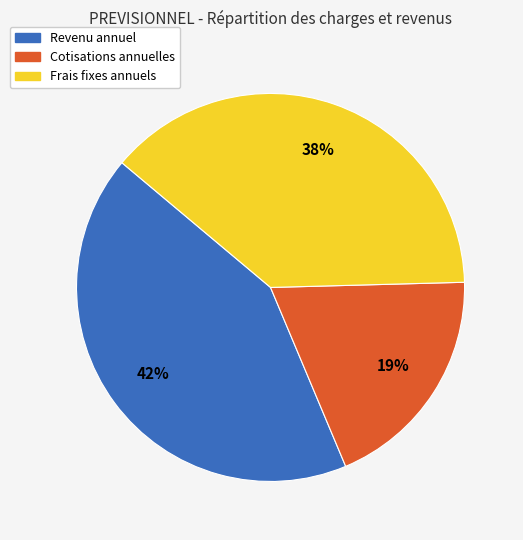

Is there a majority slice in this chart?

No